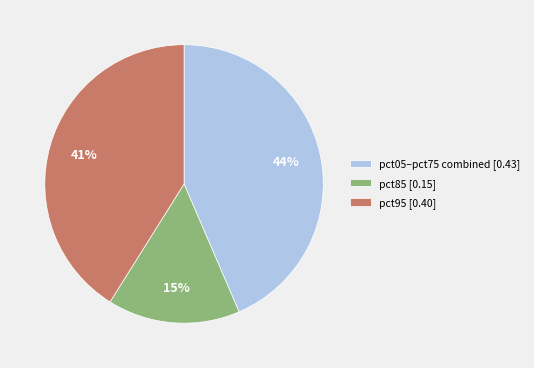

True or false: pct05–pct75 combined [0.43] accounts for 51% of the total.

False